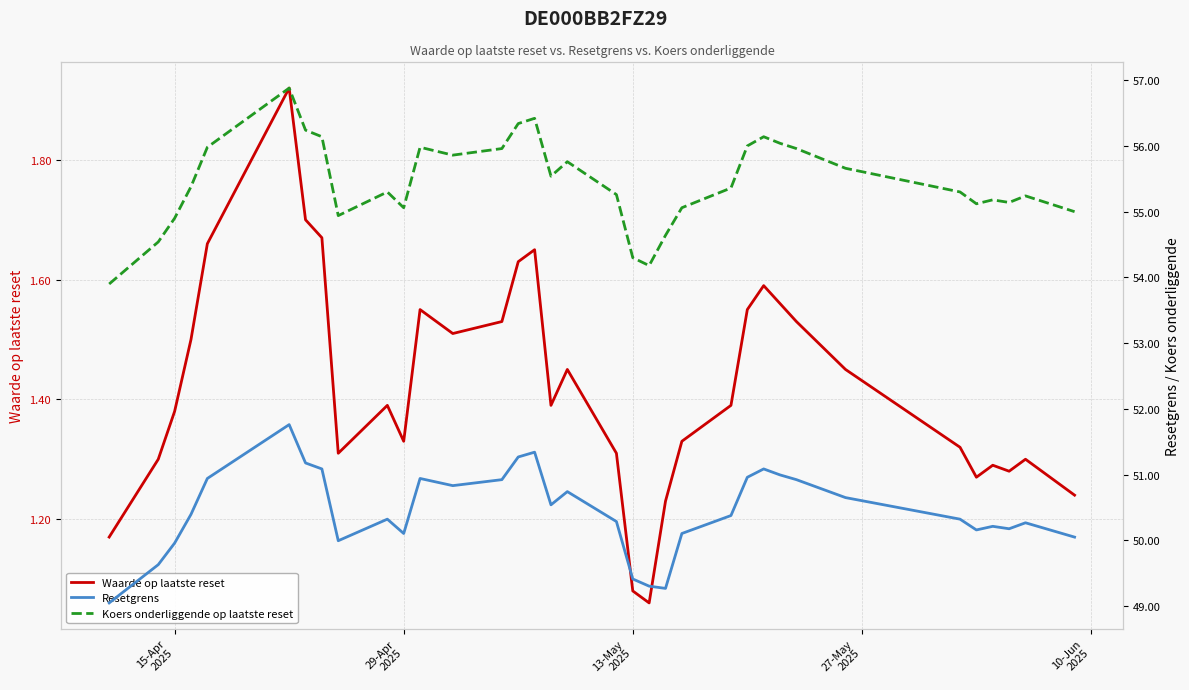

Which series has the largest range (max minus min)?

Koers onderliggende op laatste reset